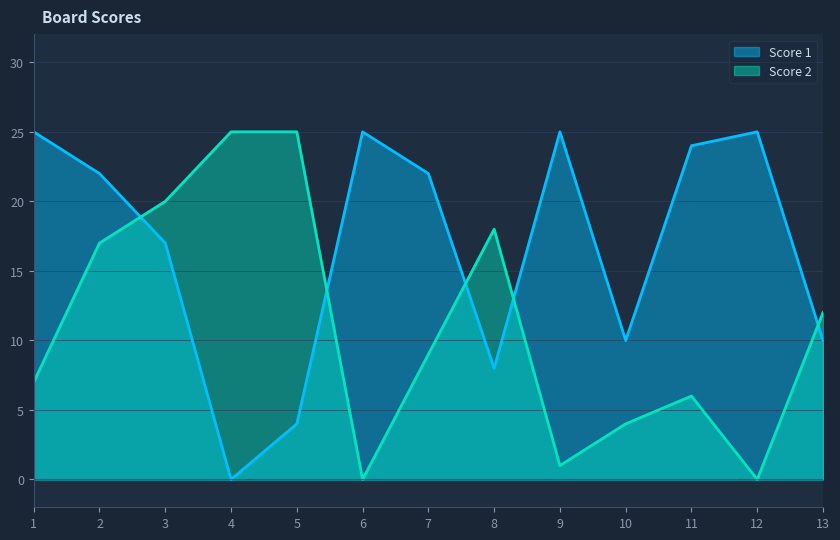

Where is the first local maximum for Score 1?

6